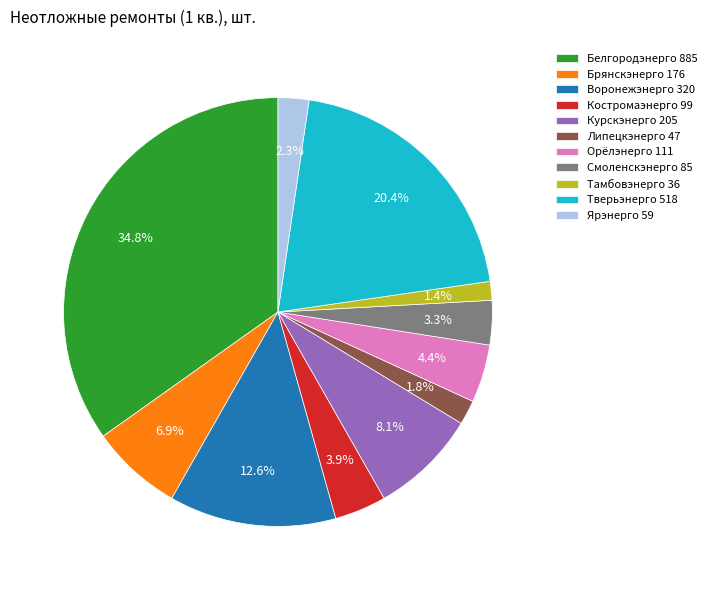

Is Липецкэнерго the majority of the pie?

No